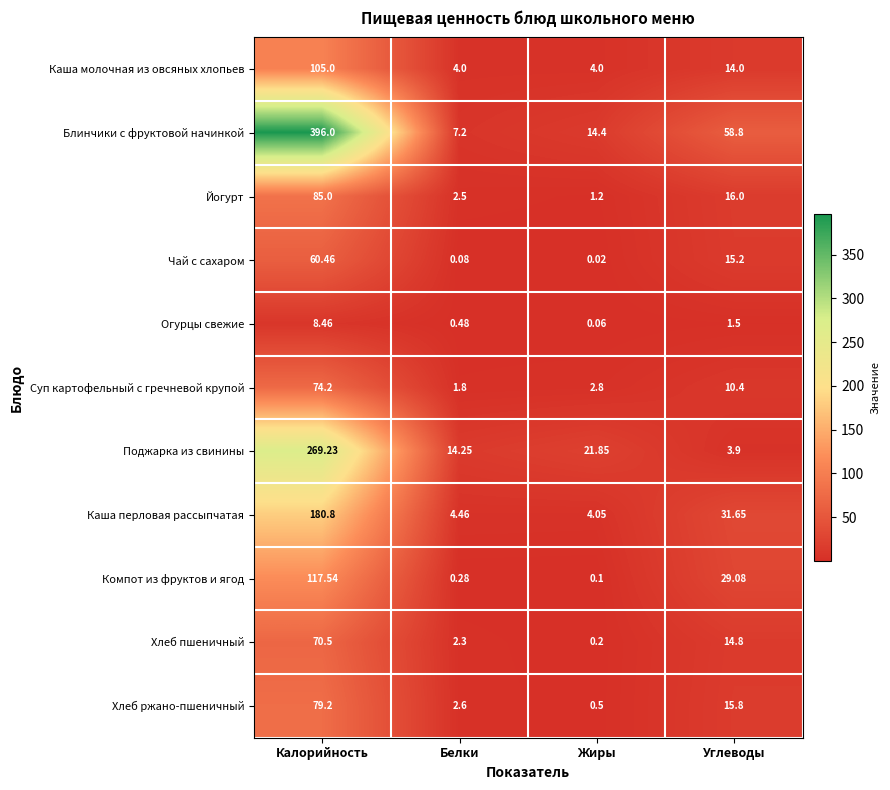

Which series has the largest total across all categories?

Блинчики с фруктовой начинкой